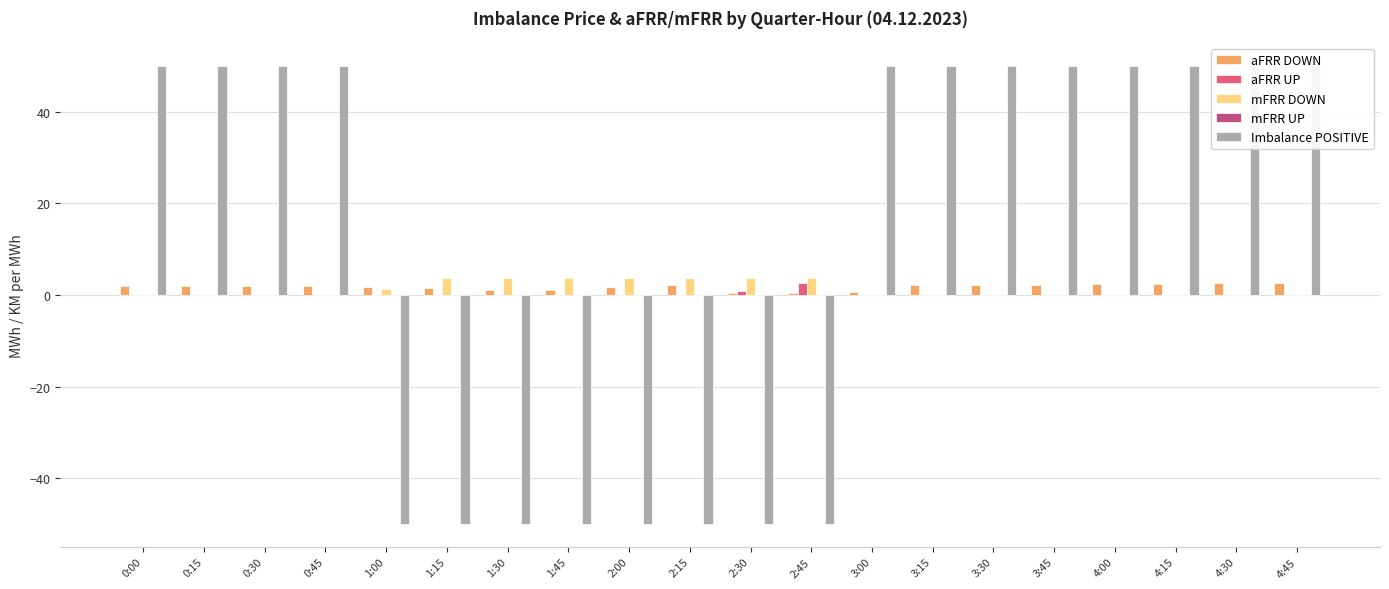

Are the bars horizontal?

No